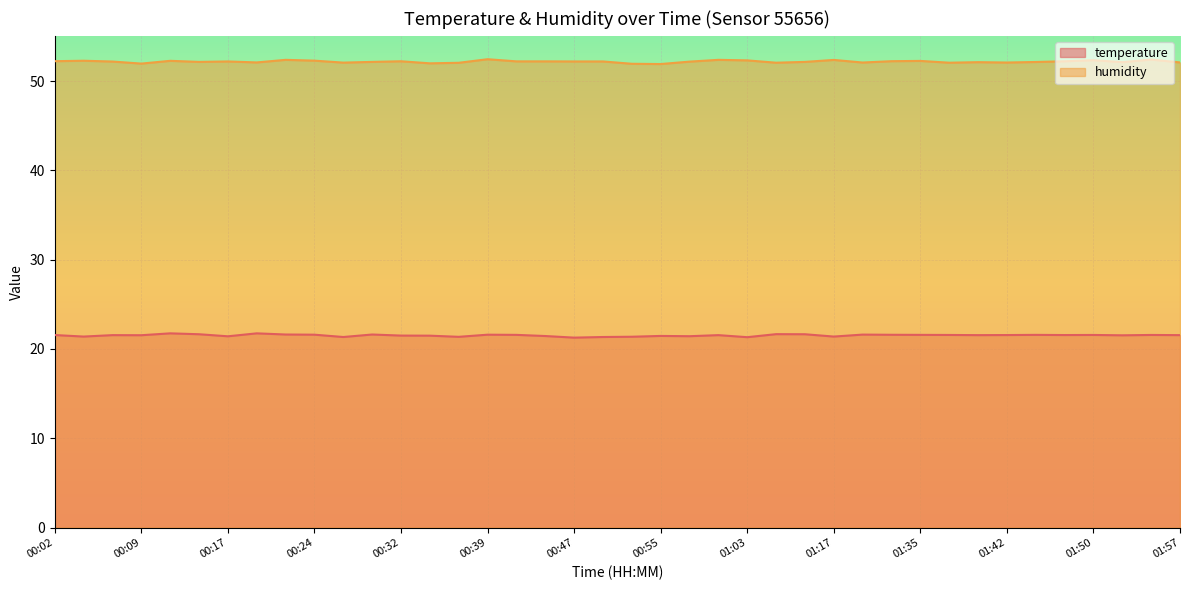

Is the value of temperature at 01:20 greater than the value of humidity at 00:47?

No